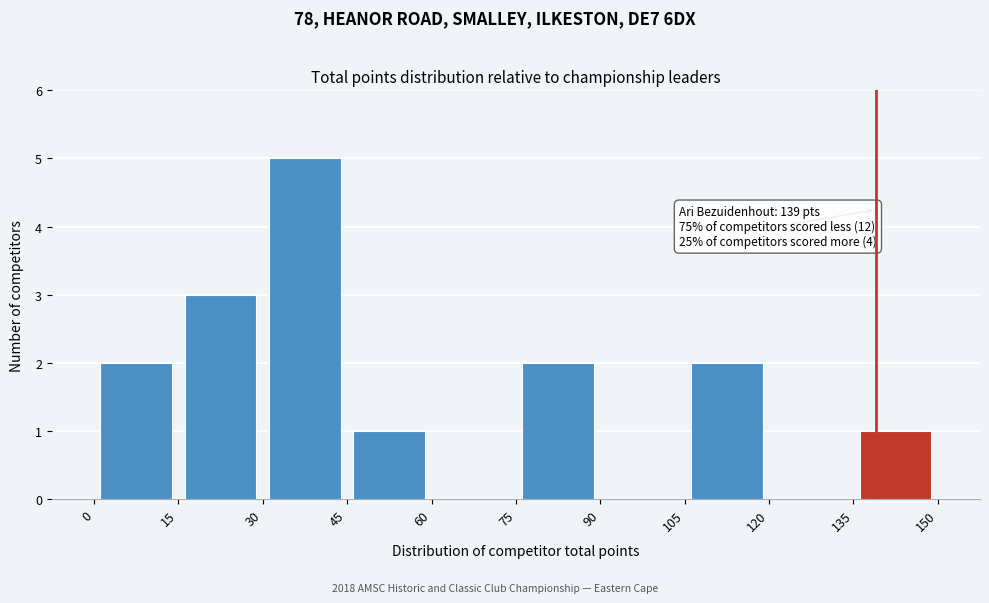

Which range on the x-axis has the tallest bar?

30 to 45